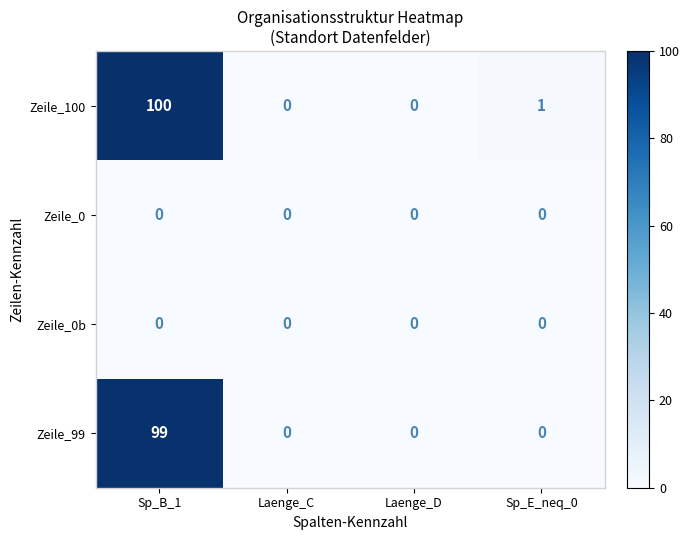

What is the total value across all series at Sp_E_neq_0?

1